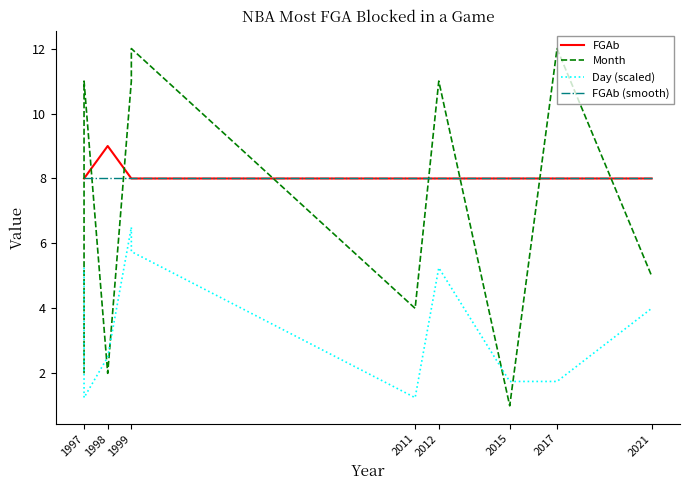

How many values in the Day (scaled) series are below 4?

5